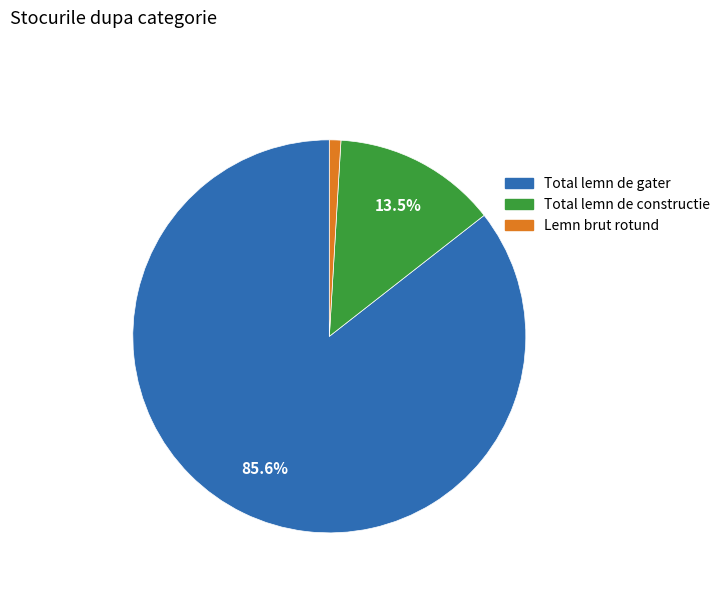

Combined, do Total lemn de constructie and Total lemn de gater account for over 50%?

Yes